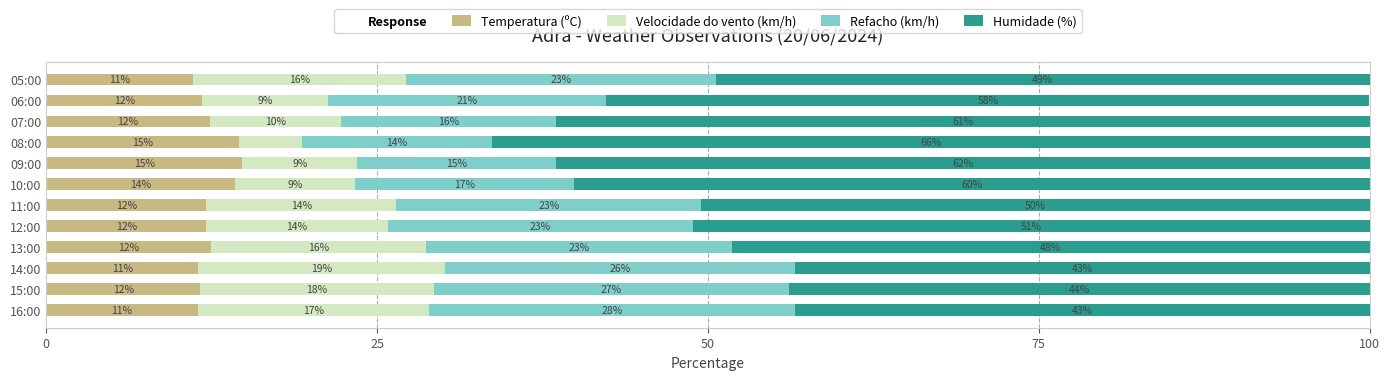

Which series has the largest total across all categories?

Humidade (%)